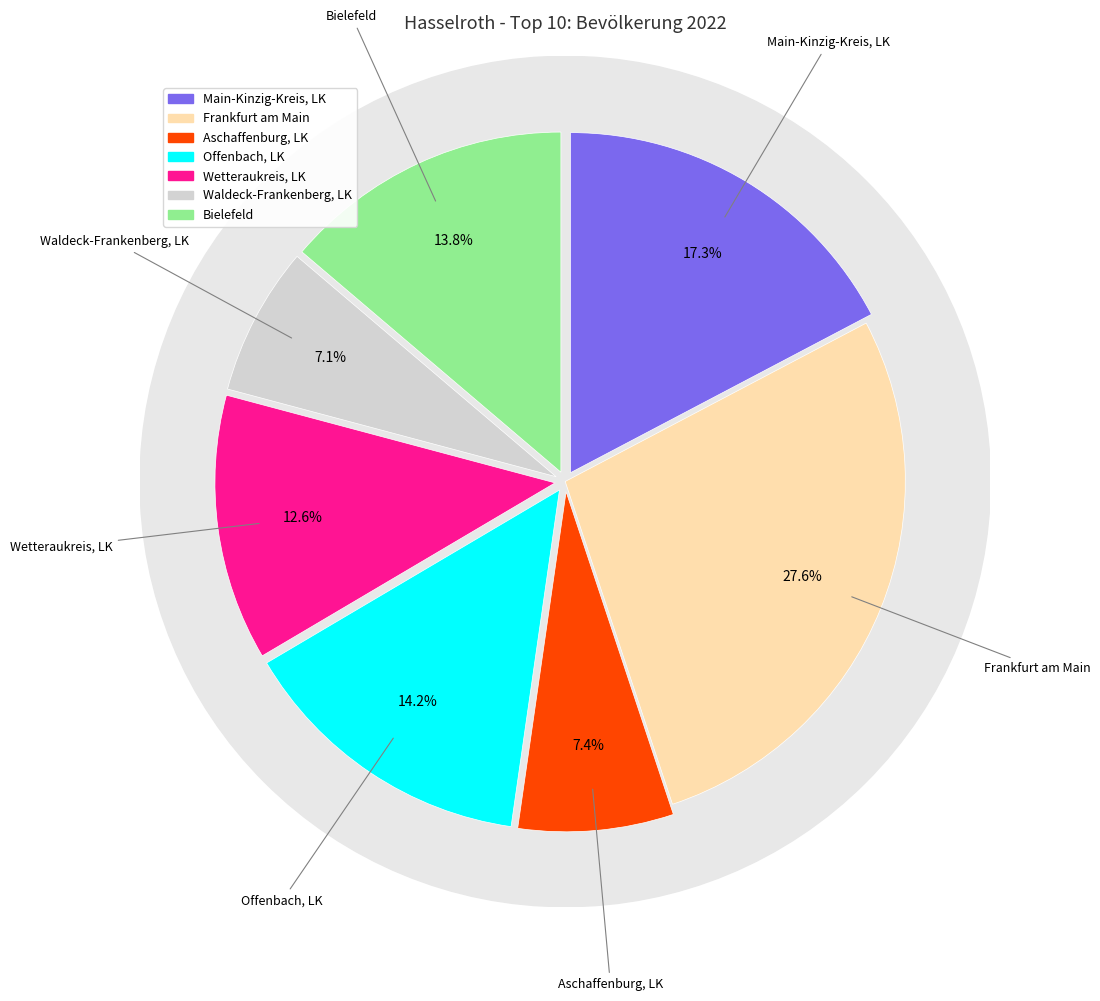

To the nearest percent, what percentage of the pie is Bielefeld?

14%